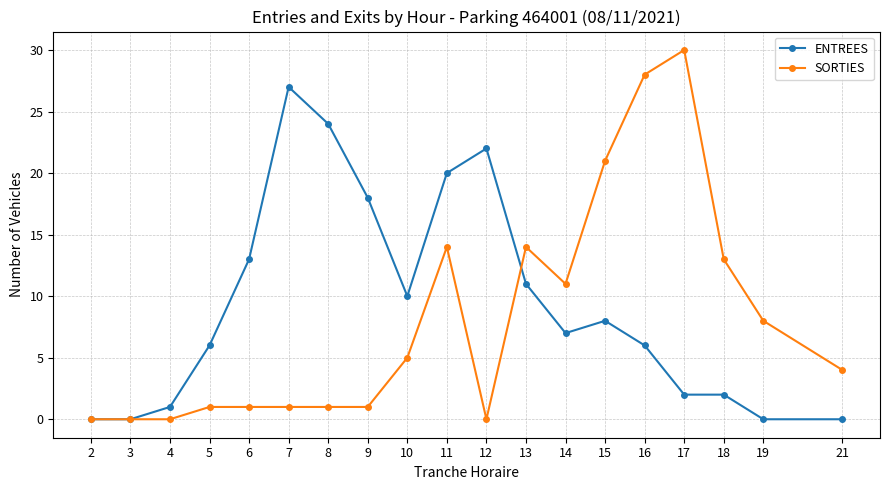

What is the value of the SORTIES point at the 6th from the left?

1